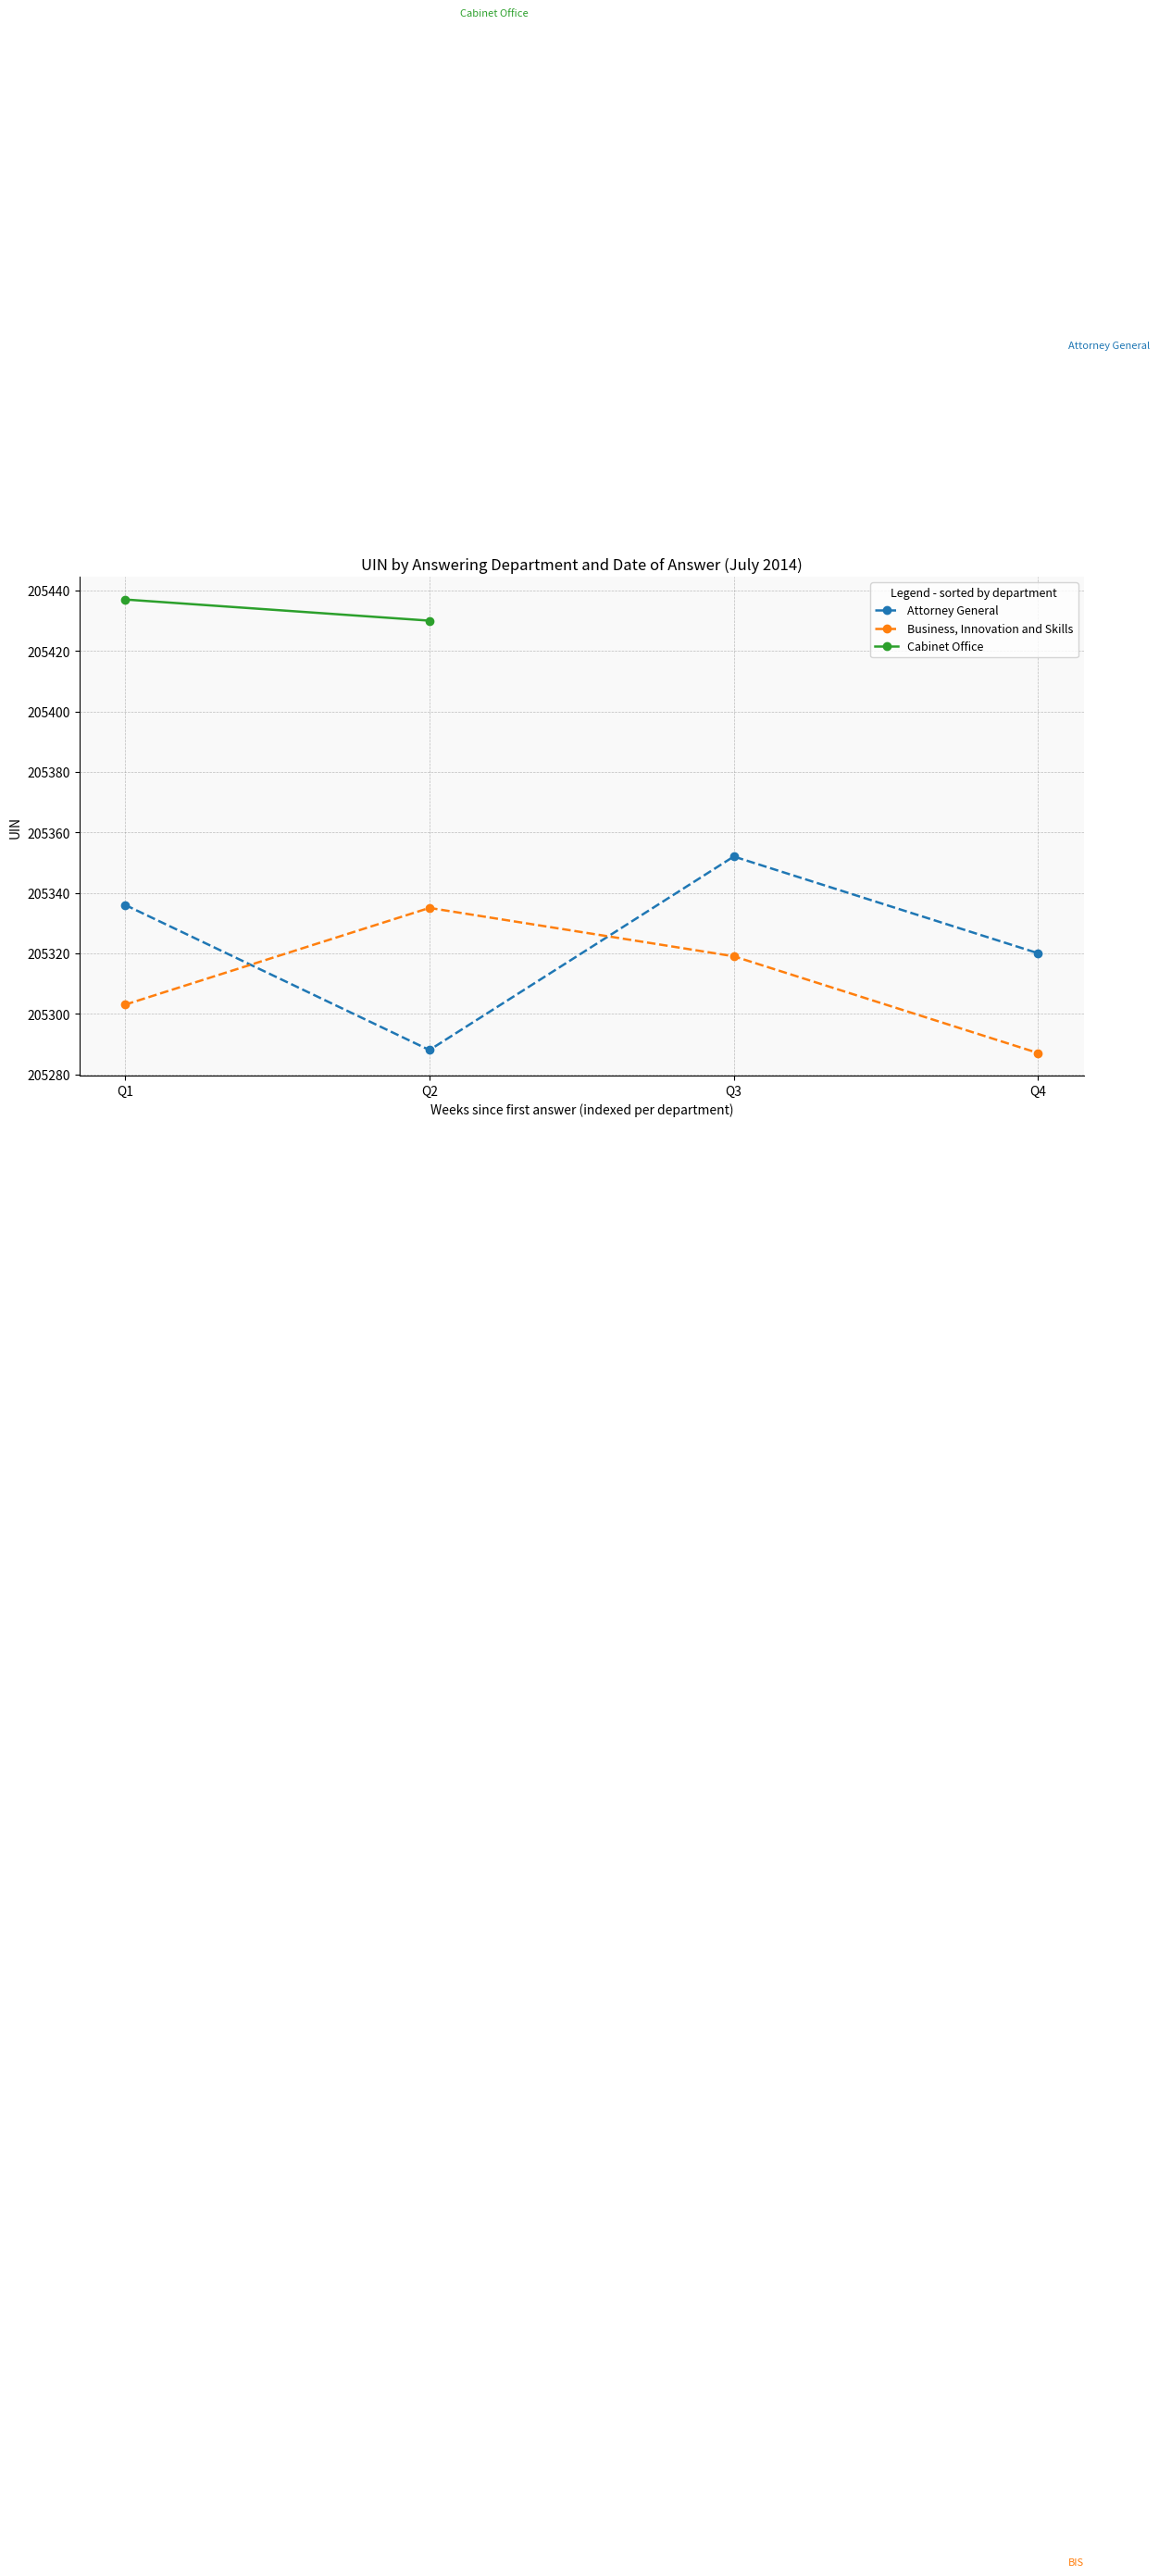

List the labels in order of Attorney General value, smallest first.

Q2, Q4, Q1, Q3